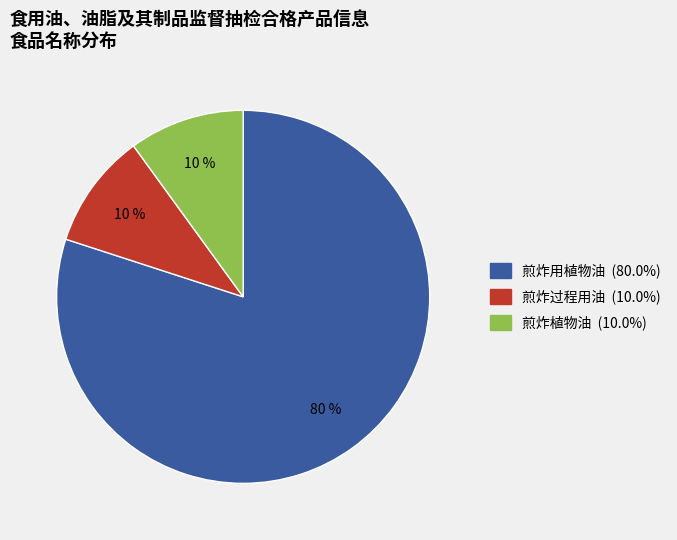

Between 煎炸植物油 and 煎炸用植物油, which is larger?

煎炸用植物油